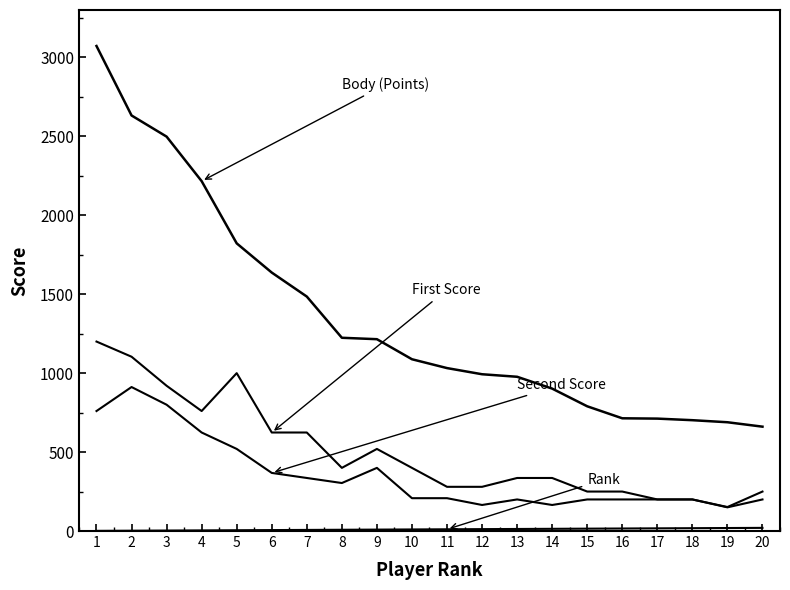

Is this an area chart (filled region under the line)?

No